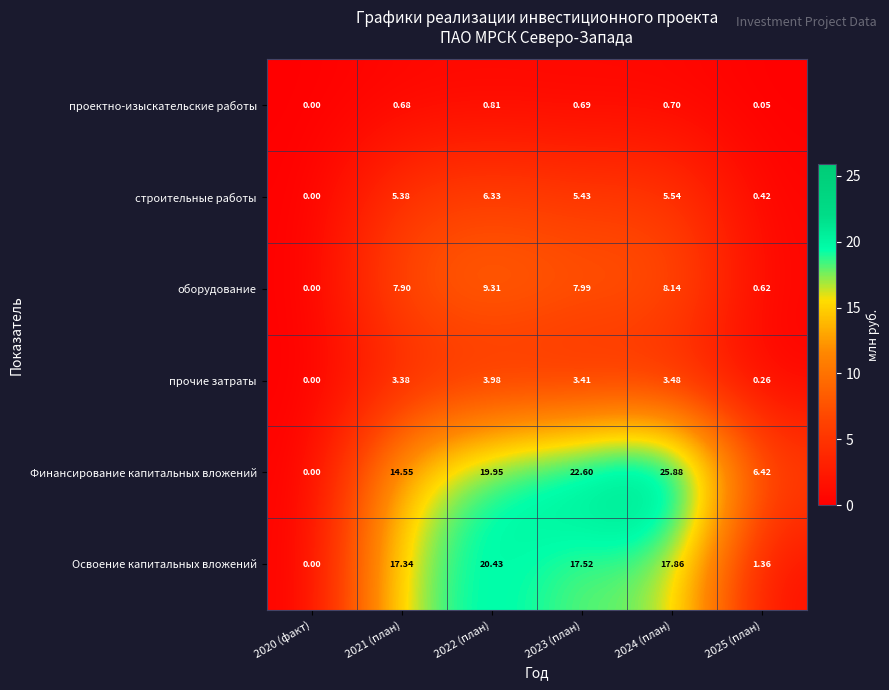

Which category has the lowest value across all series?

2020 (факт)